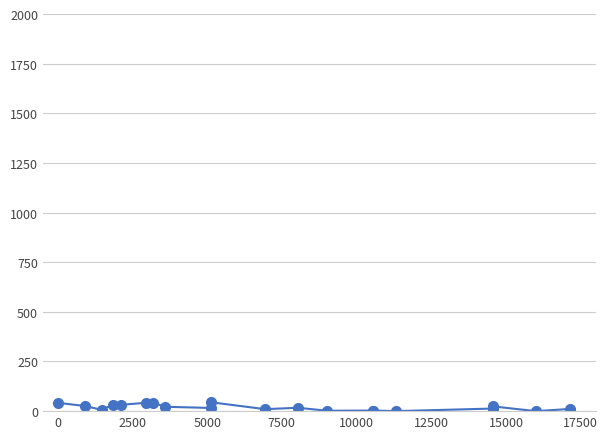

How many interior local valleys (lower than both neighbors) does the data have?

7